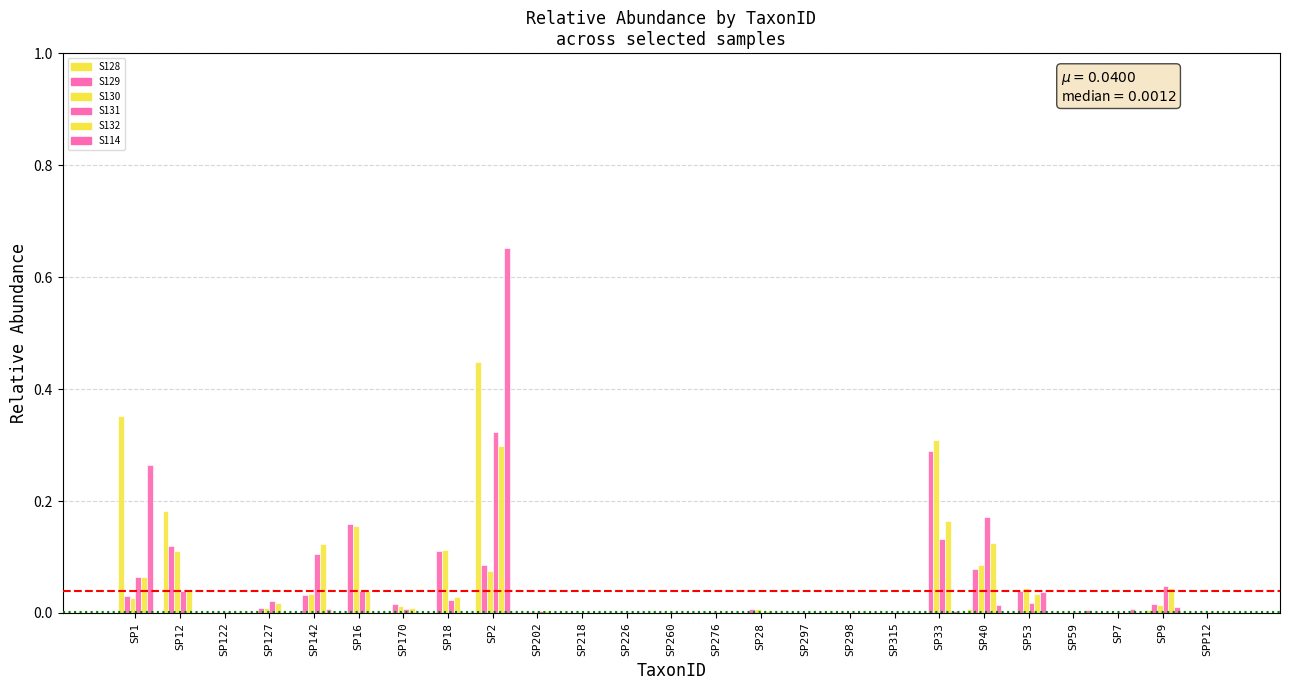

What is the maximum value for S131?

0.3